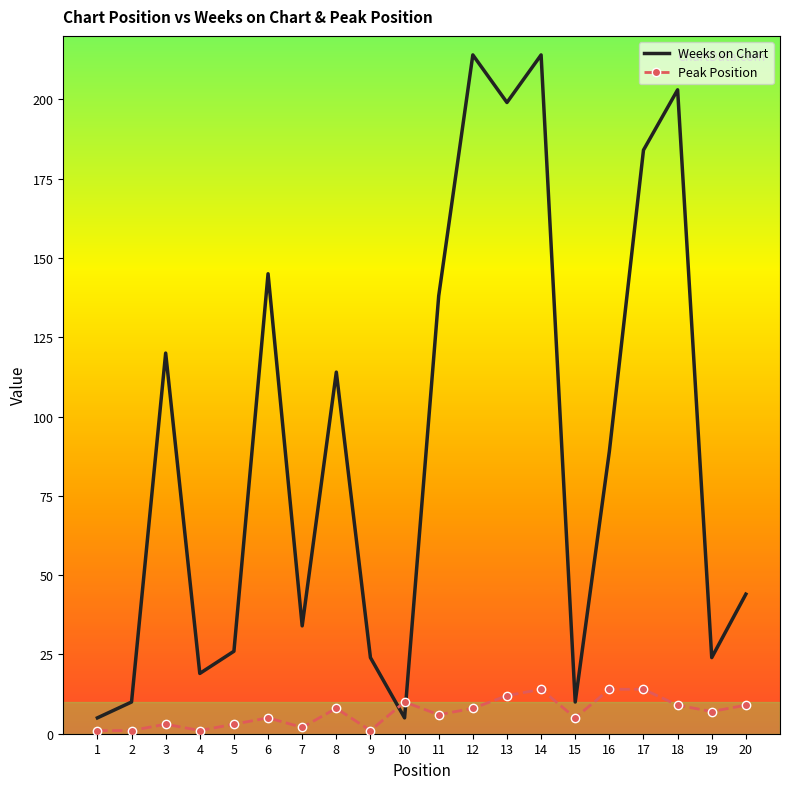

True or false: Weeks on Chart has more than 1 interior local peaks.

True